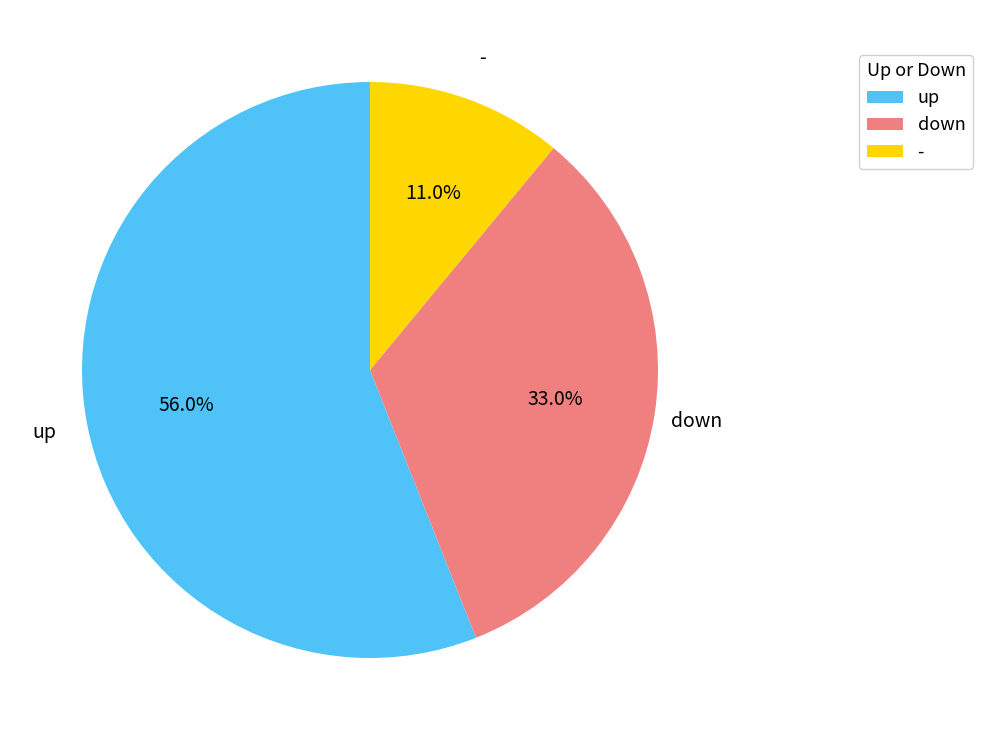

Do - and down together represent more than half of the pie?

No